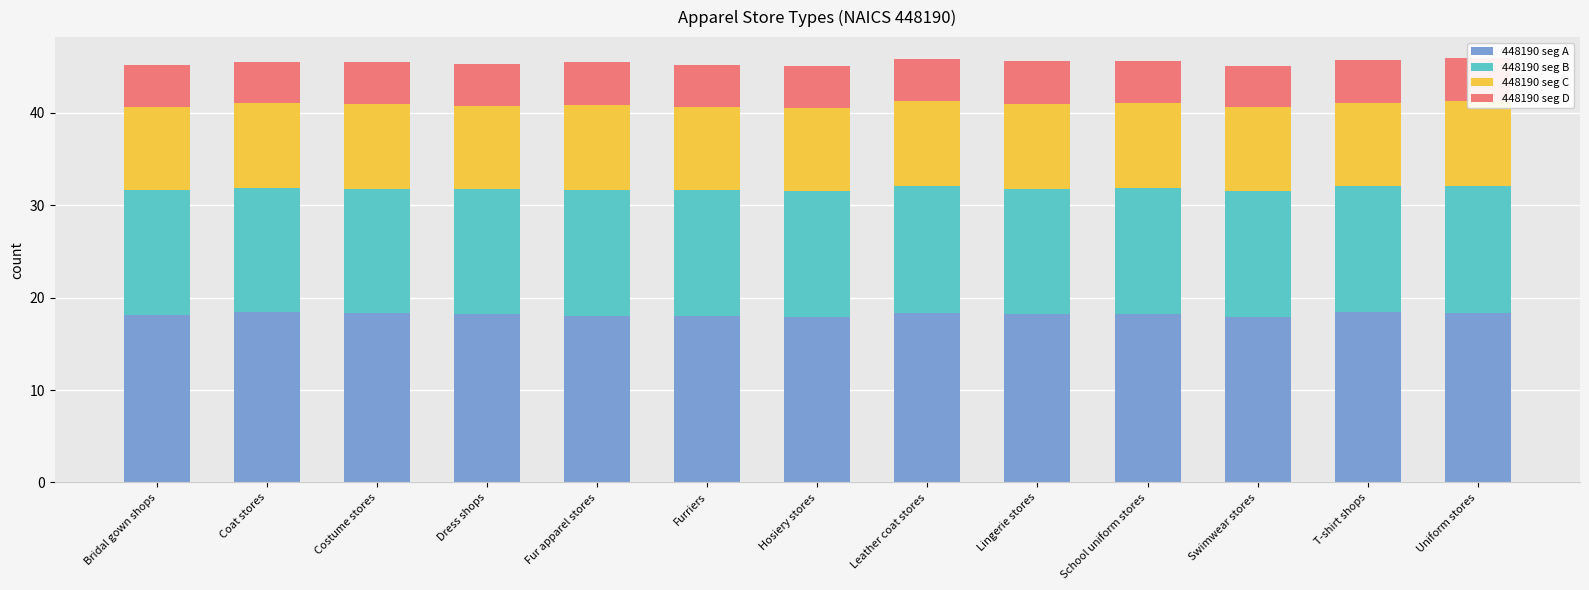

What is the total value across all series at Dress shops?

45.3